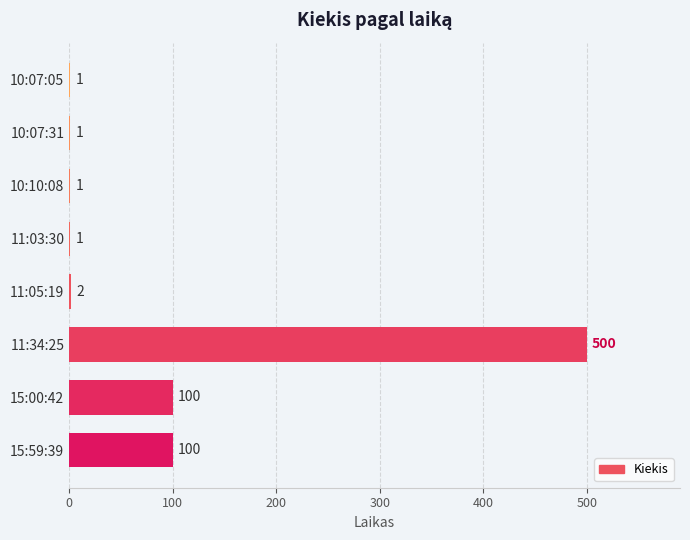

What is the maximum value shown in the chart?

500